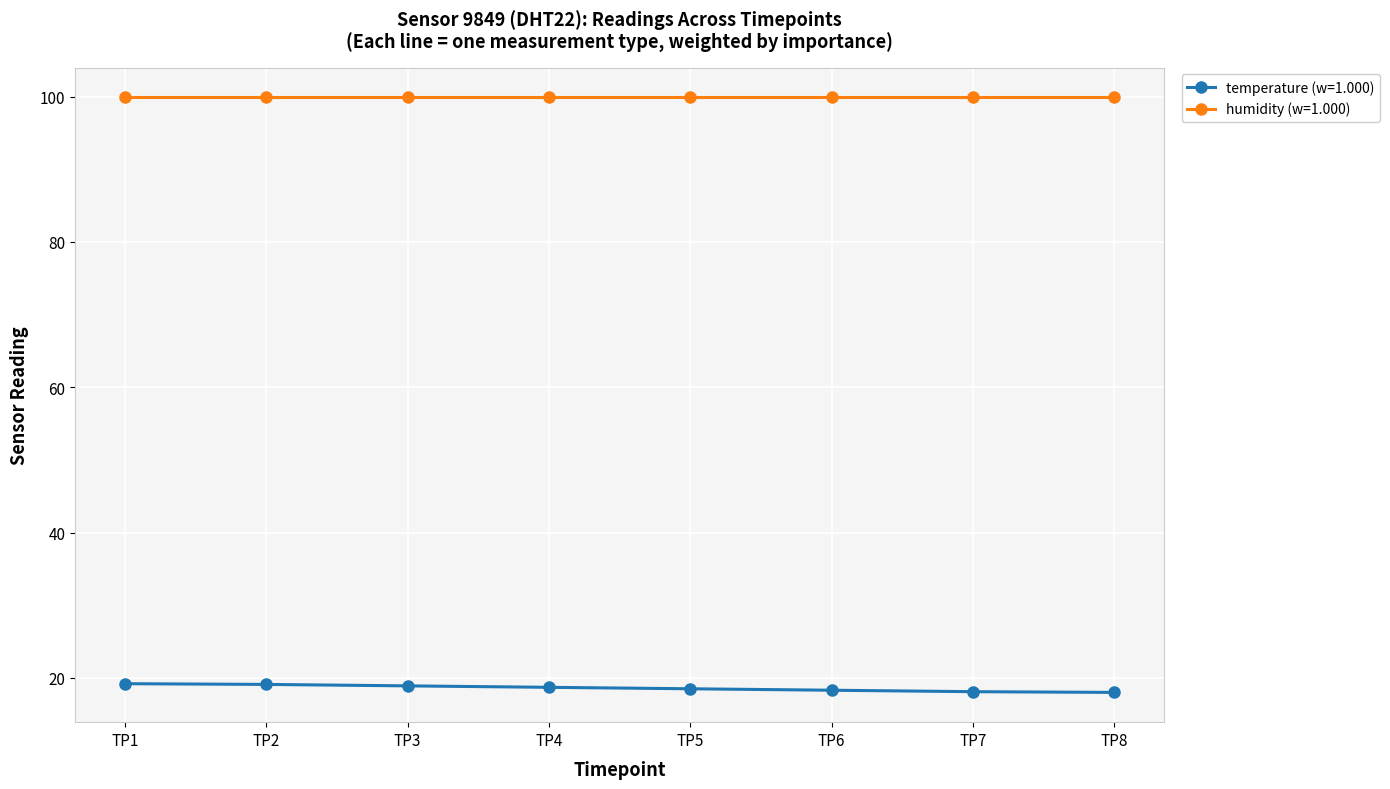

What is the sum of all temperature (w=1.000) values?

148.8